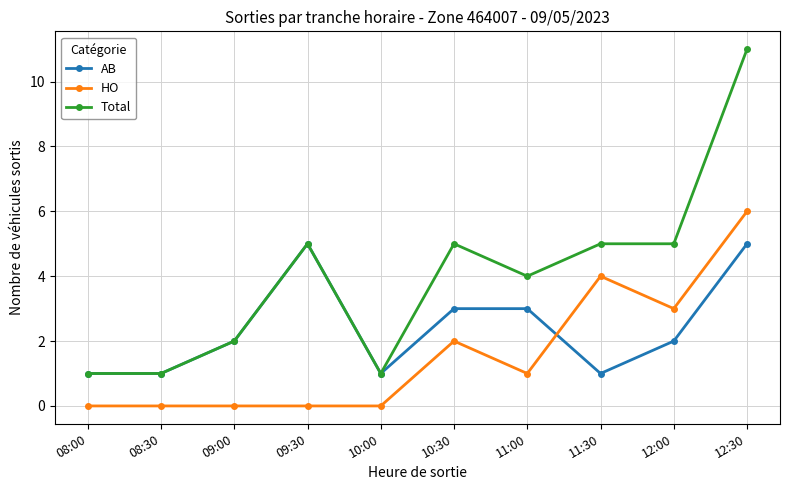

What is the total value across all series at 08:00?

2